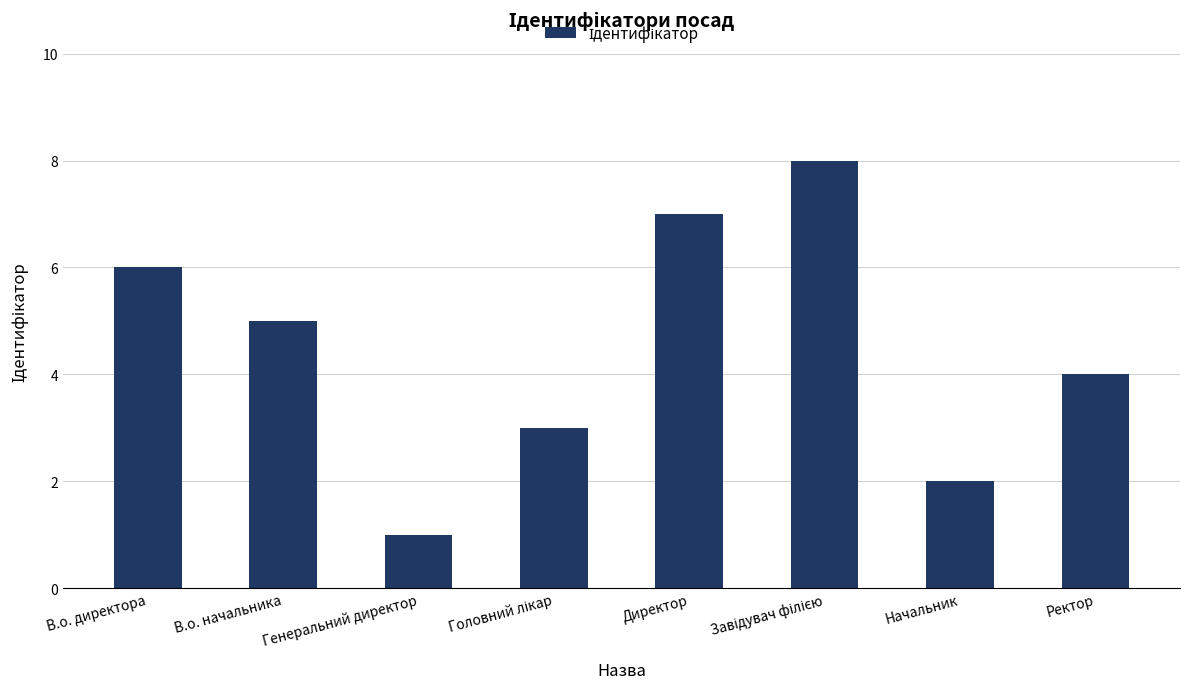

What is the difference between the maximum and minimum values?

7